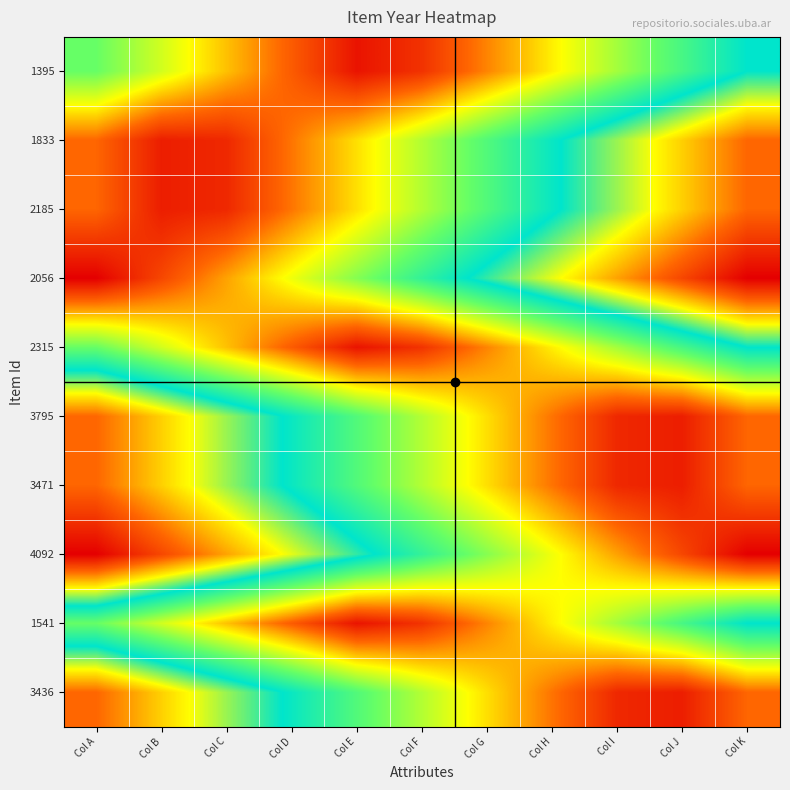

At Col B, list the series in order from smallest to largest.

1833, 2185, 2056, 1395, 2315, 1541, 3795, 3471, 3436, 4092